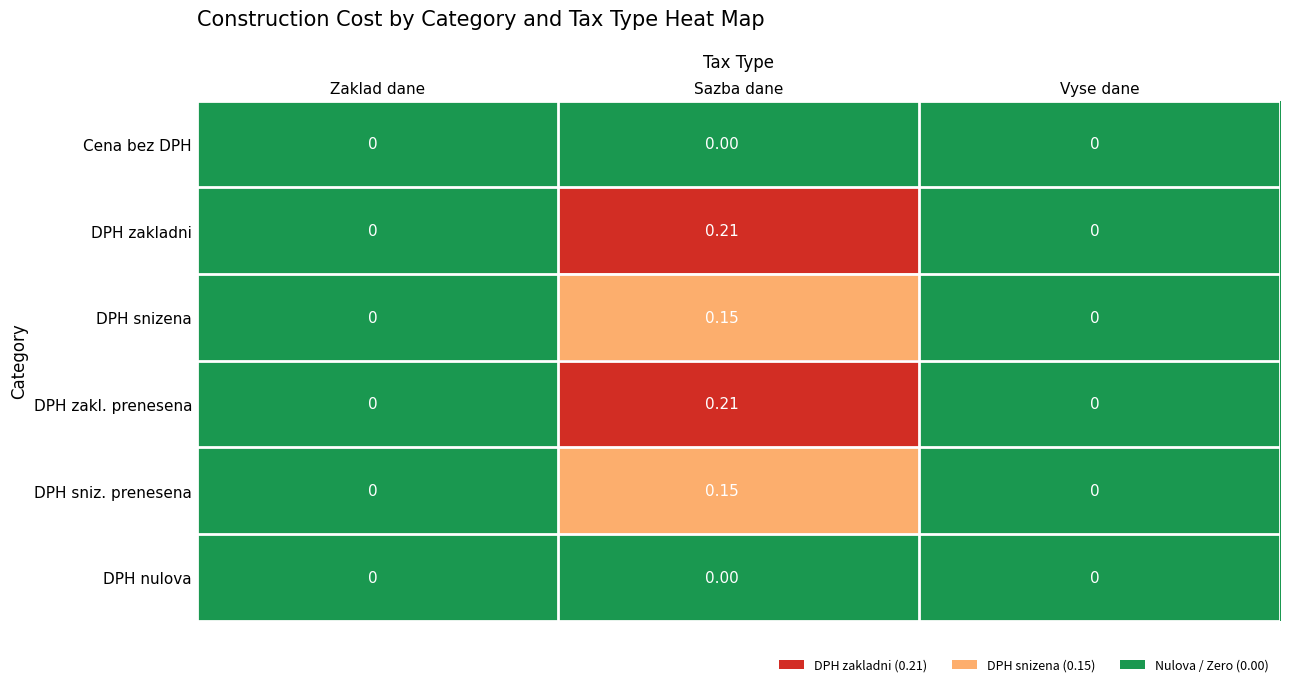

Which category has the highest value across all series?

Sazba dane